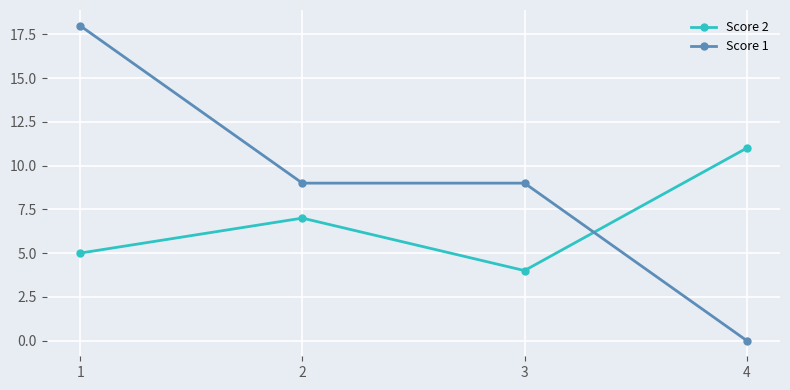

True or false: Score 2 has a value of 2 at 1.

False